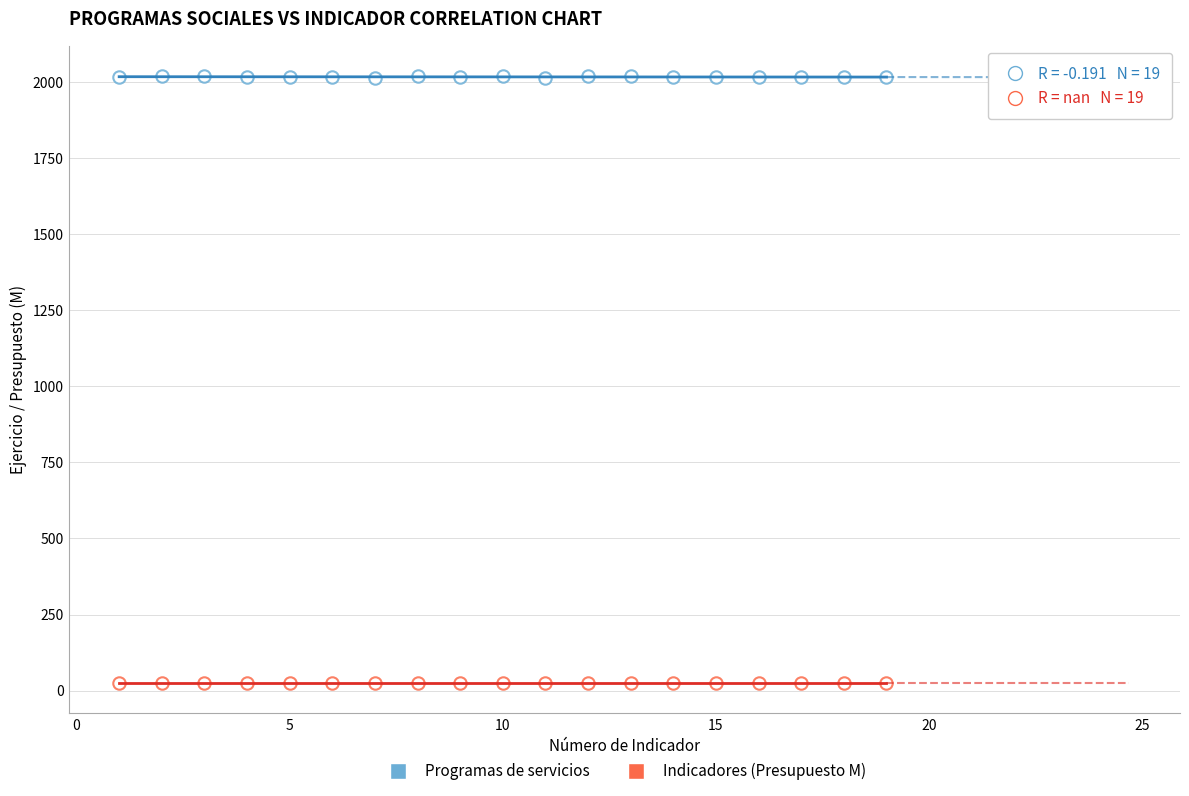

How many points are shown in the scatter plot?

38